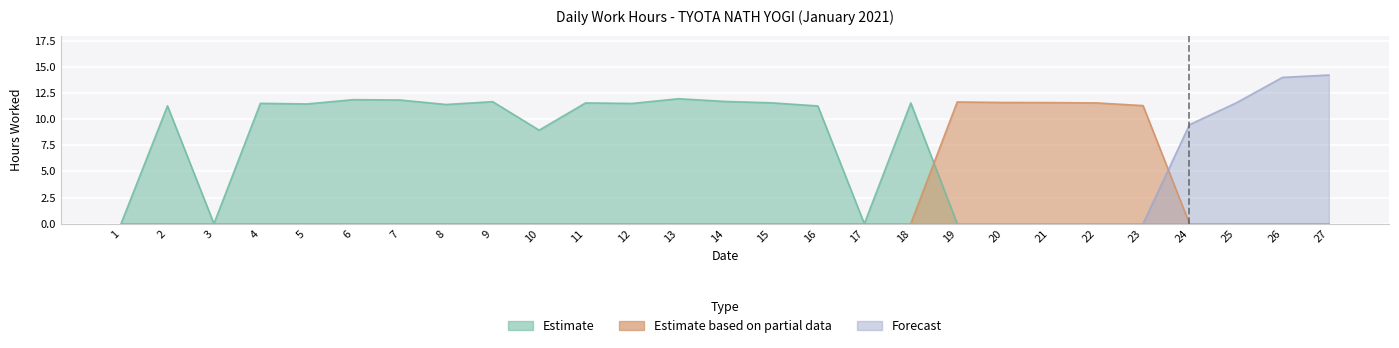

Is it true that the value at 10 is 8.9?

True